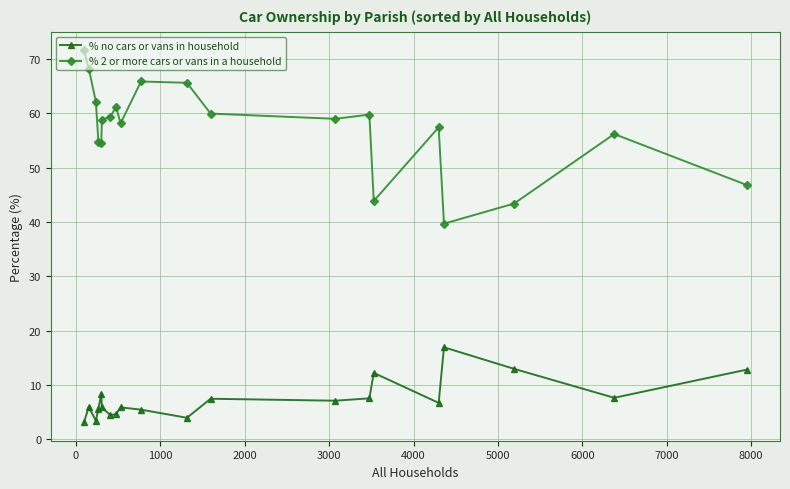

What is the greatest value displayed?

71.6